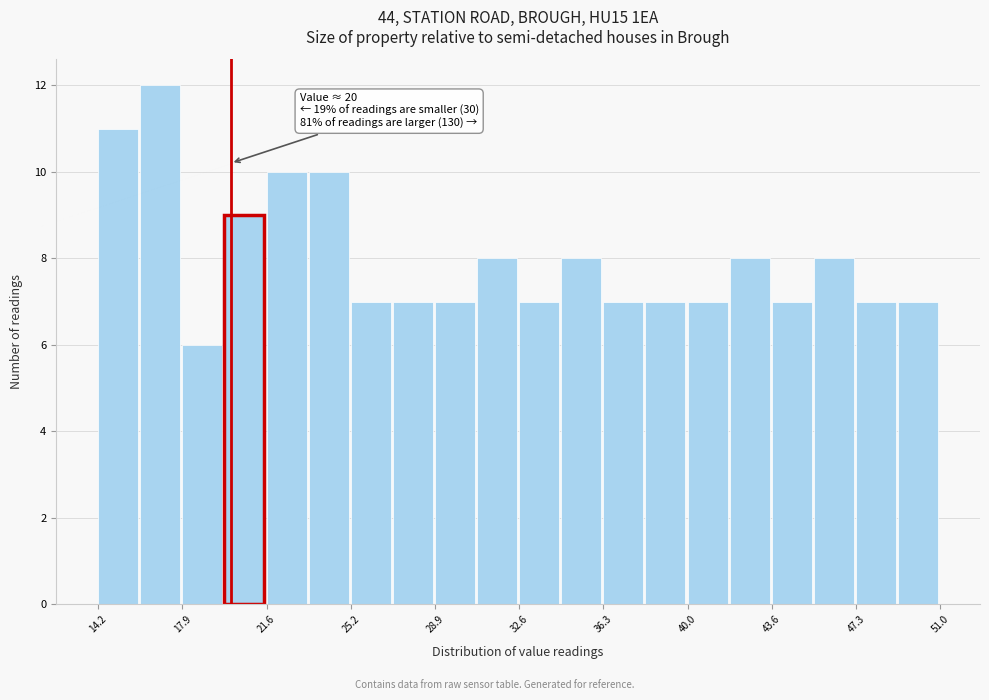

Read against the x-axis, roughly where is the centre of the tallest bar?

17.0